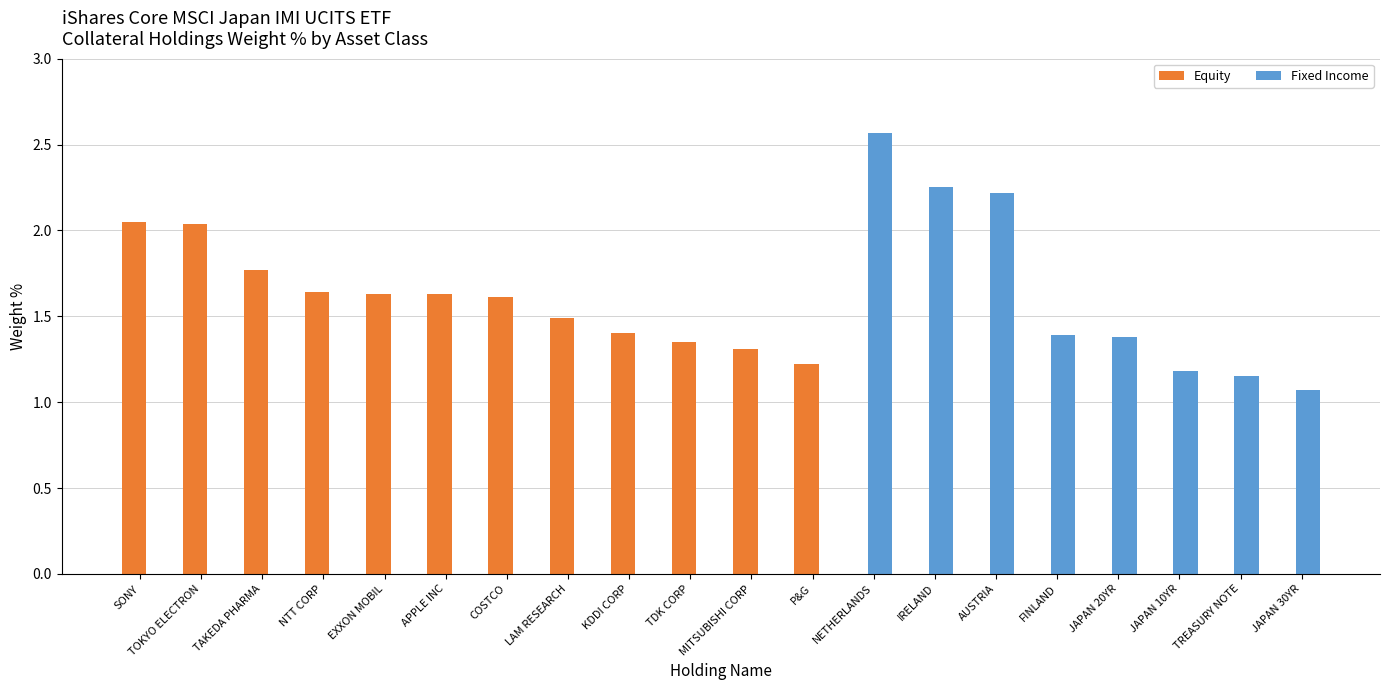

Is it true that Fixed Income equals 0.3 at JAPAN 10YR?

False